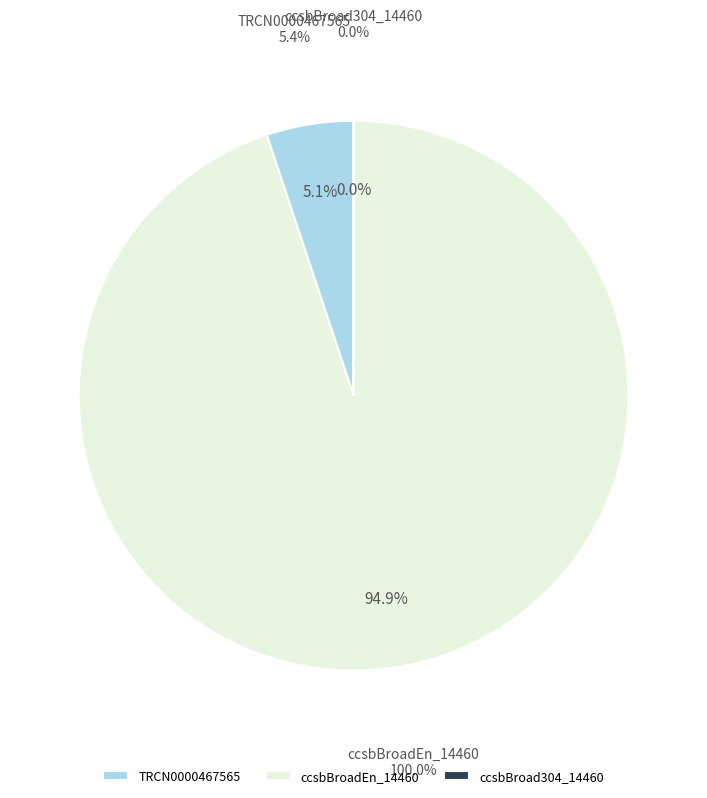

Which has a higher value, TRCN0000467565 or ccsbBroadEn_14460?

ccsbBroadEn_14460